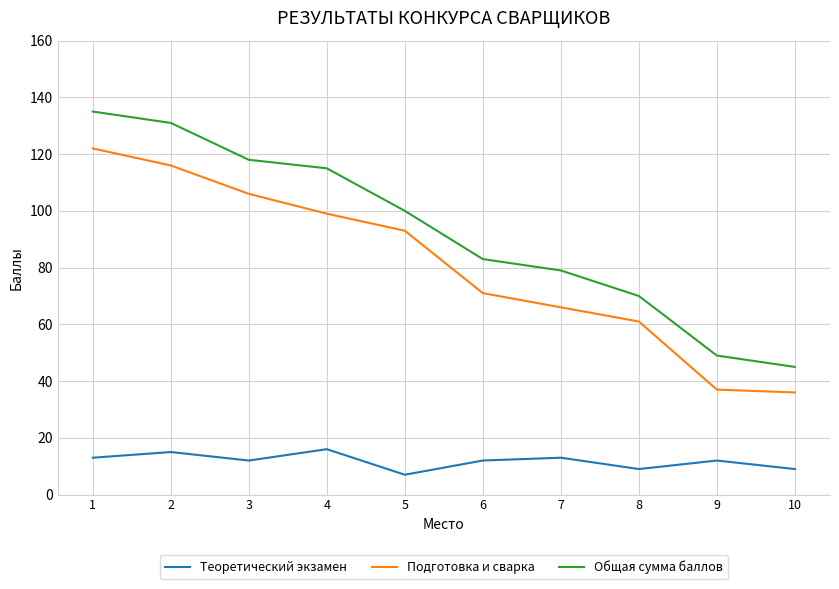

At which label does Теоретический экзамен first exceed 12?

1